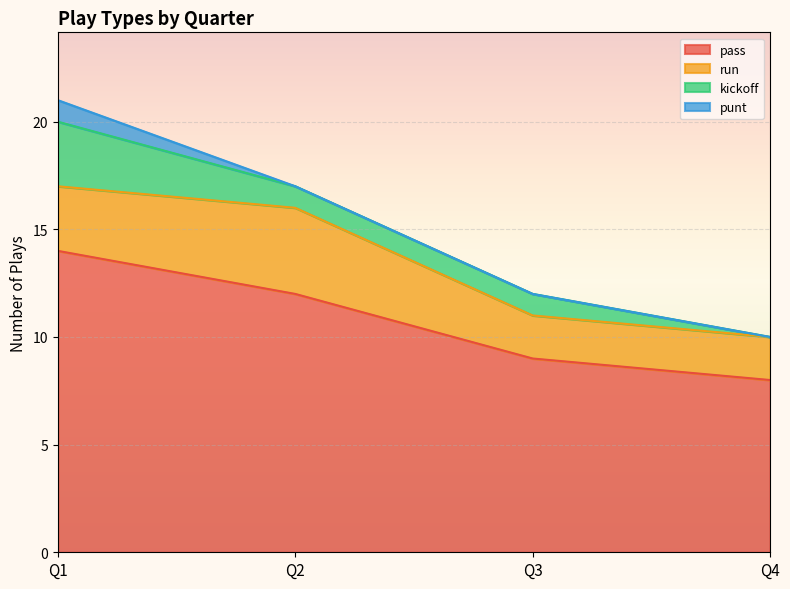

At which label is pass closest to 11?

Q2